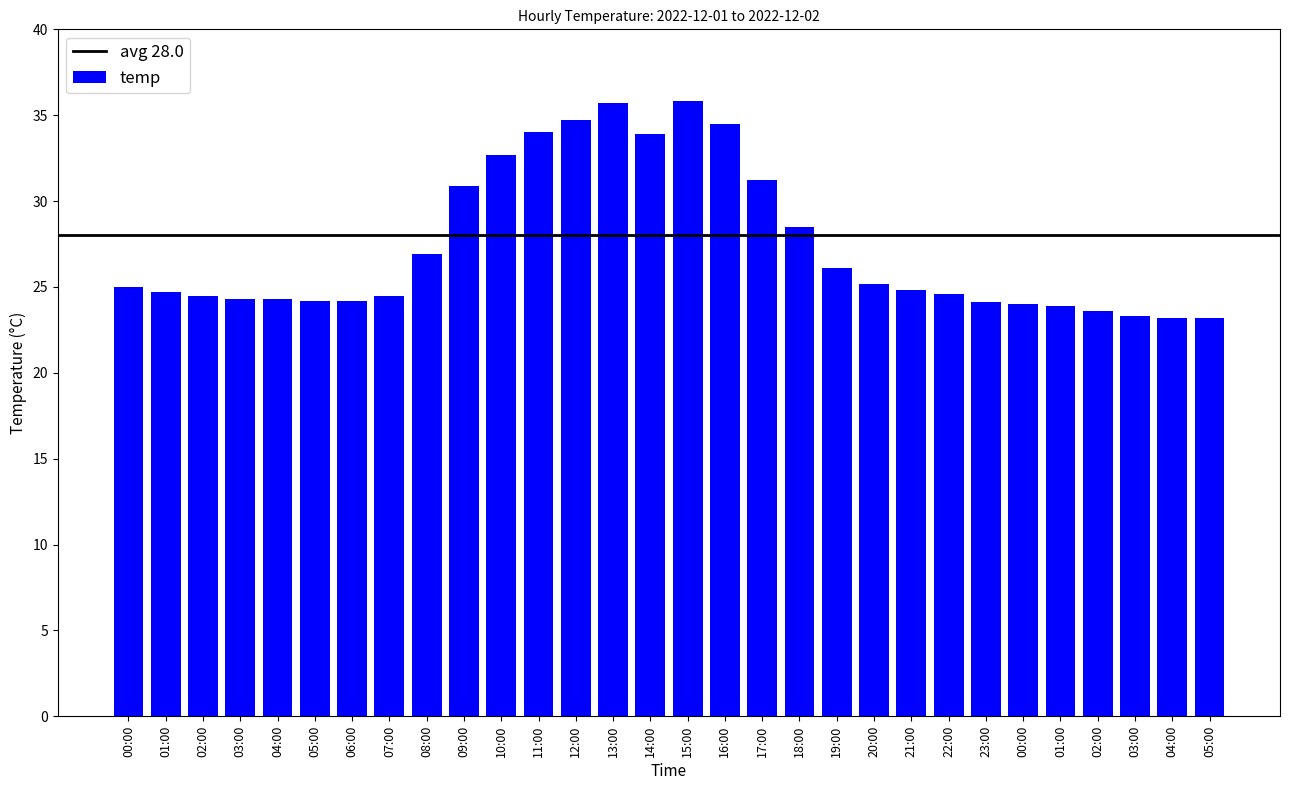

What is the greatest value displayed?

35.8